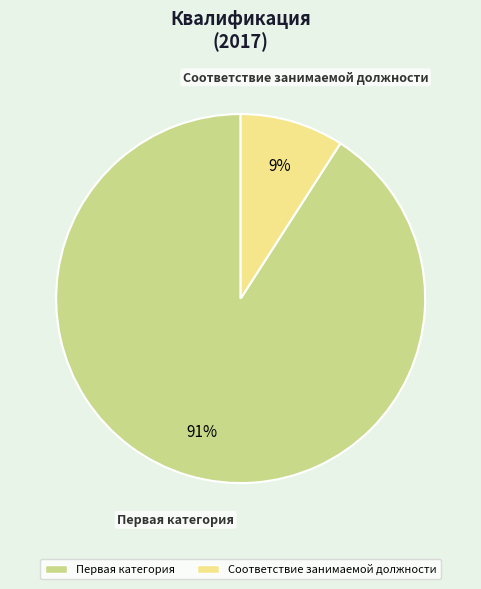

How many slices are in this pie chart?

2